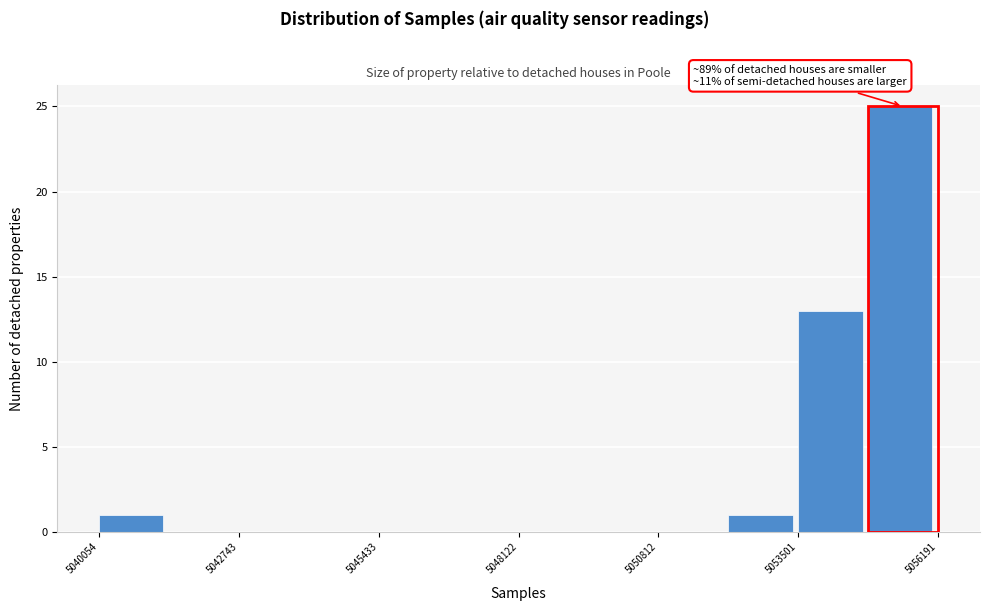

Read against the x-axis, roughly where is the centre of the tallest bar?

5055500